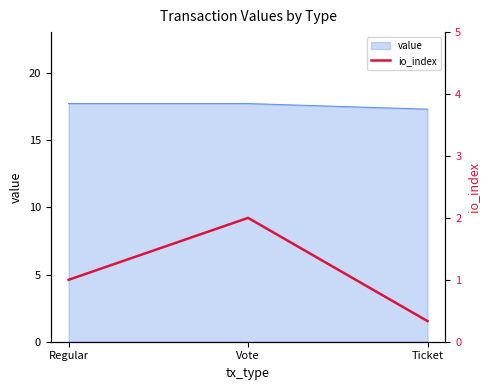

List the labels in order of value, largest first.

Vote, Regular, Ticket